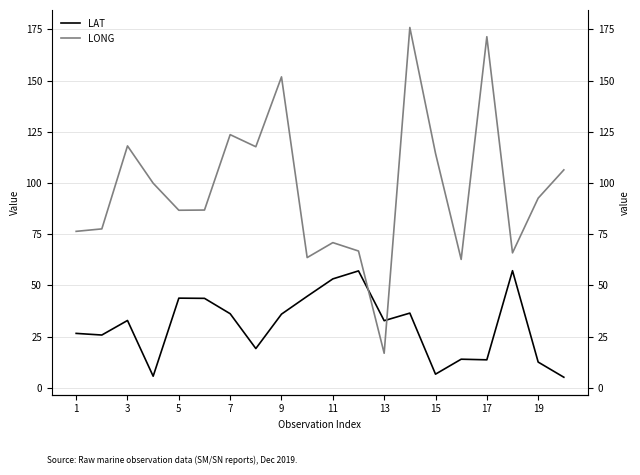

Reading left to right, what are all the values shown in this chart?

LAT: 26.6	25.8	32.9	5.7	43.8	43.7	36.2	19.2	36.0	44.7	53.2	57.1	32.8	36.5	6.7	14.0	13.7	57.2	12.6	5.2
LONG: 76.4	77.6	118.1	99.9	86.7	86.8	123.6	117.7	151.8	63.6	70.9	66.8	16.9	175.9	114.5	62.7	171.4	65.9	92.6	106.4